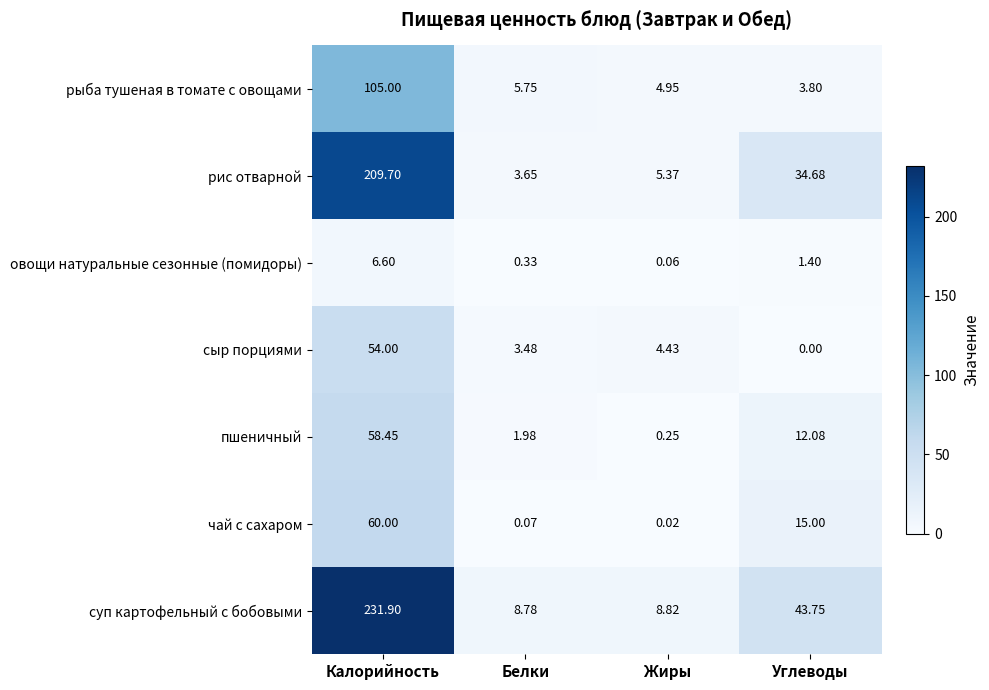

List the series in order of their peak value, highest first.

суп картофельный с бобовыми, рис отварной, рыба тушеная в томате с овощами, чай с сахаром, пшеничный, сыр порциями, овощи натуральные сезонные (помидоры)